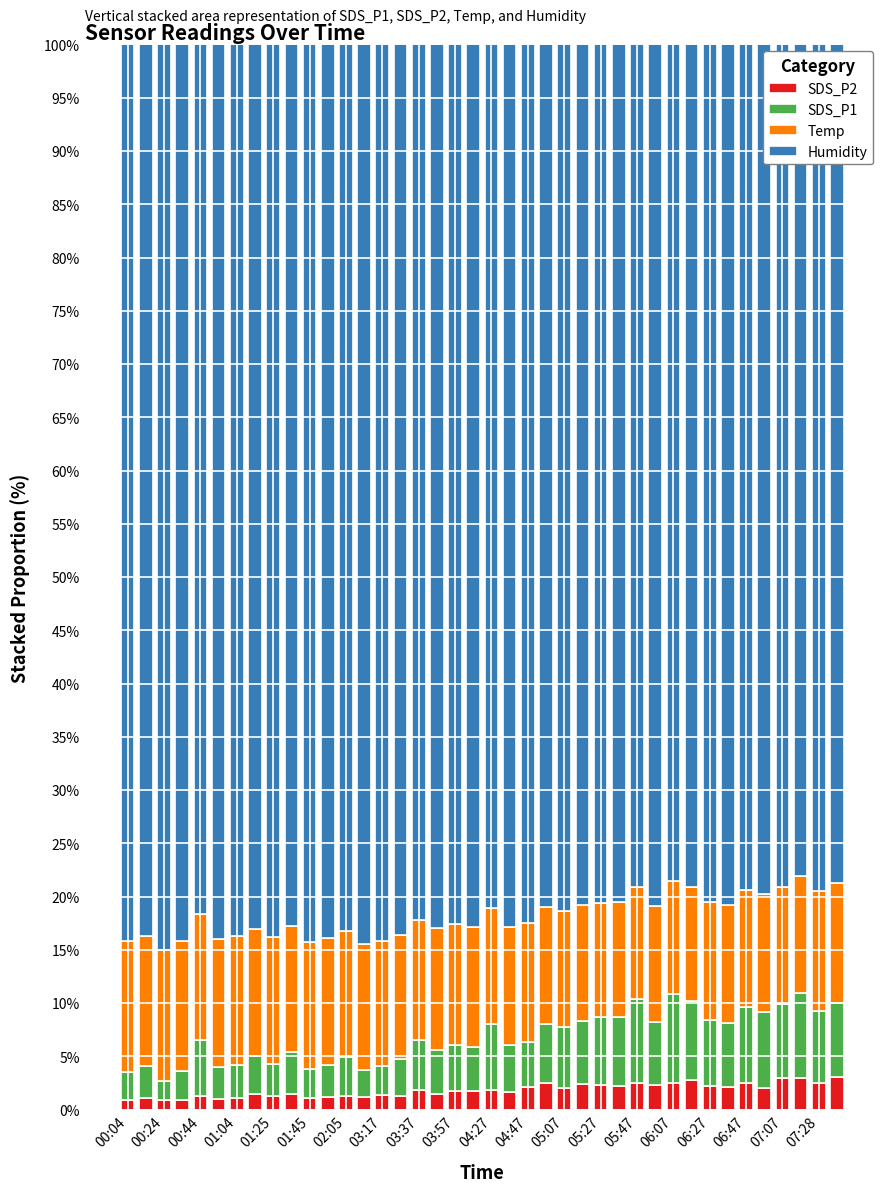

What is the difference between the maximum and minimum values in the SDS_P2 series?

2.2